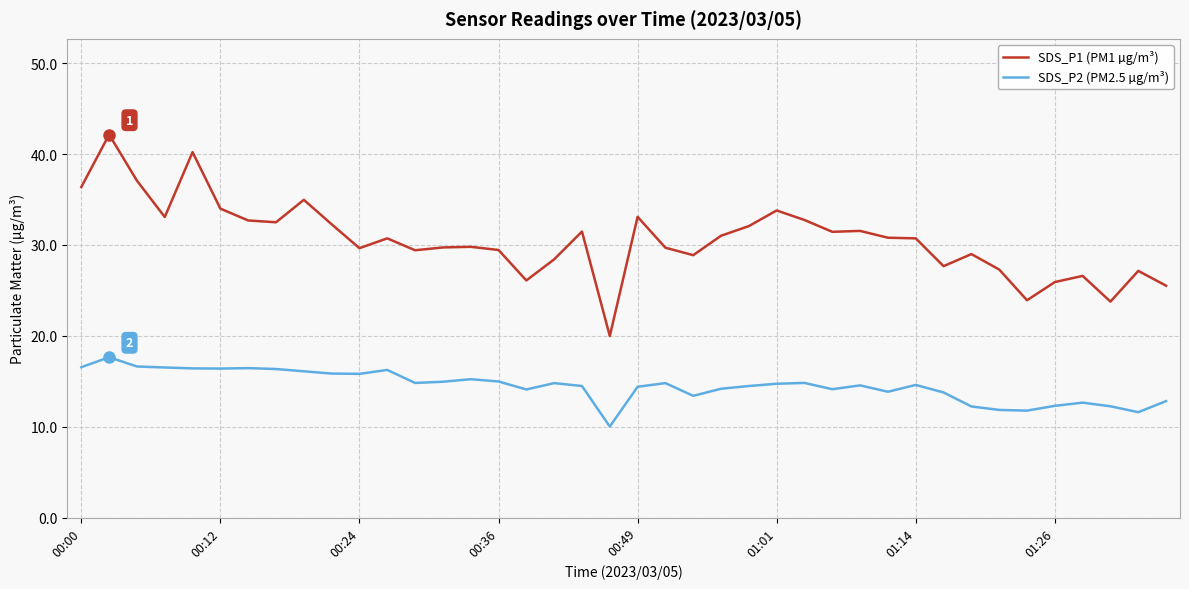

Which series has the largest total across all categories?

SDS_P1 (PM1 µg/m³)